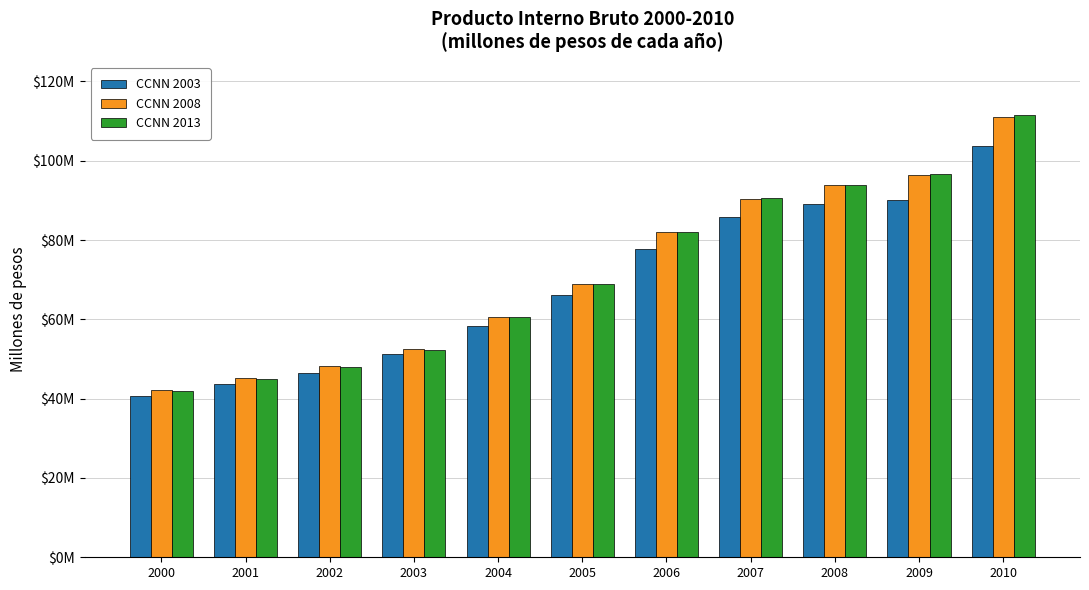

Which series has the widest spread of values?

CCNN 2013